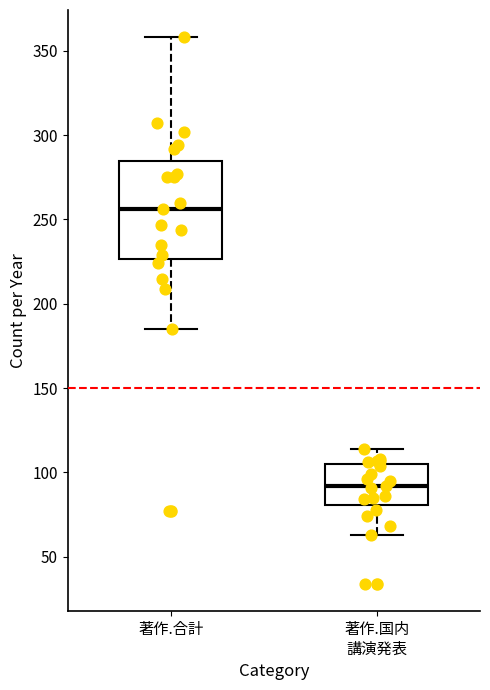

Where does the upper whisker of the box for 著作.合計 end on the y-axis? The values are not printed on the chart, so give them approximately, as read against the axis.

360